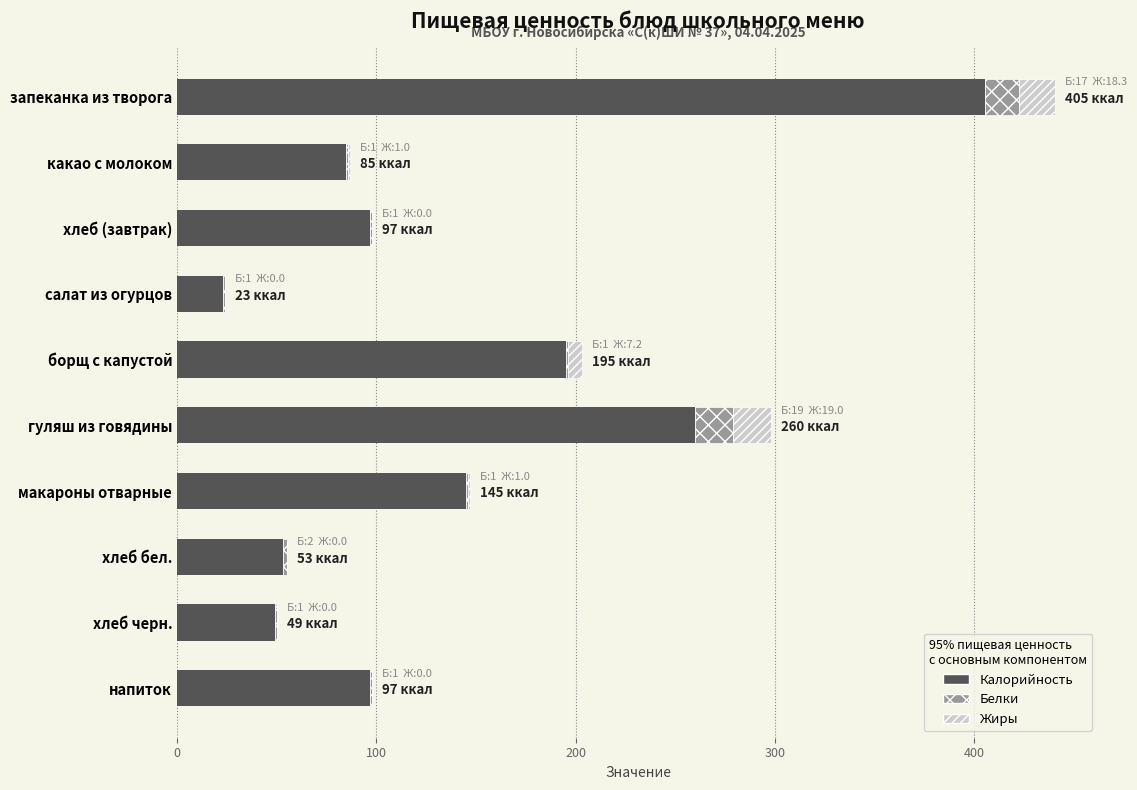

At which category is the sum across all series the highest?

запеканка из творога